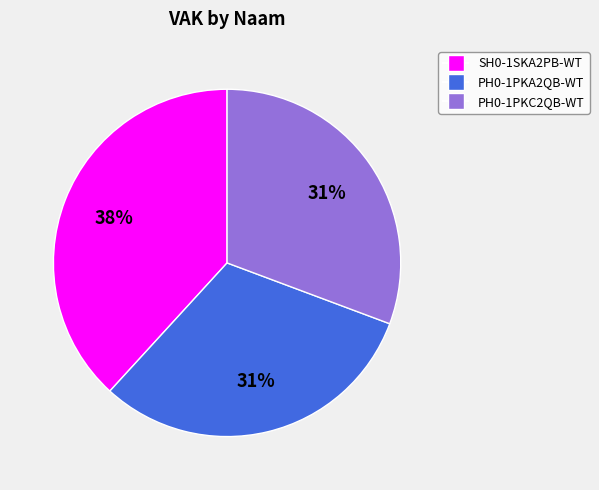

How many segments does this pie chart have?

3